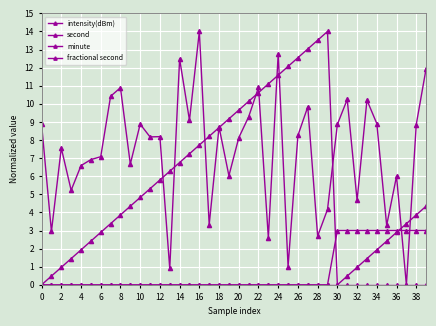

Does the chart have visible grid lines?

Yes